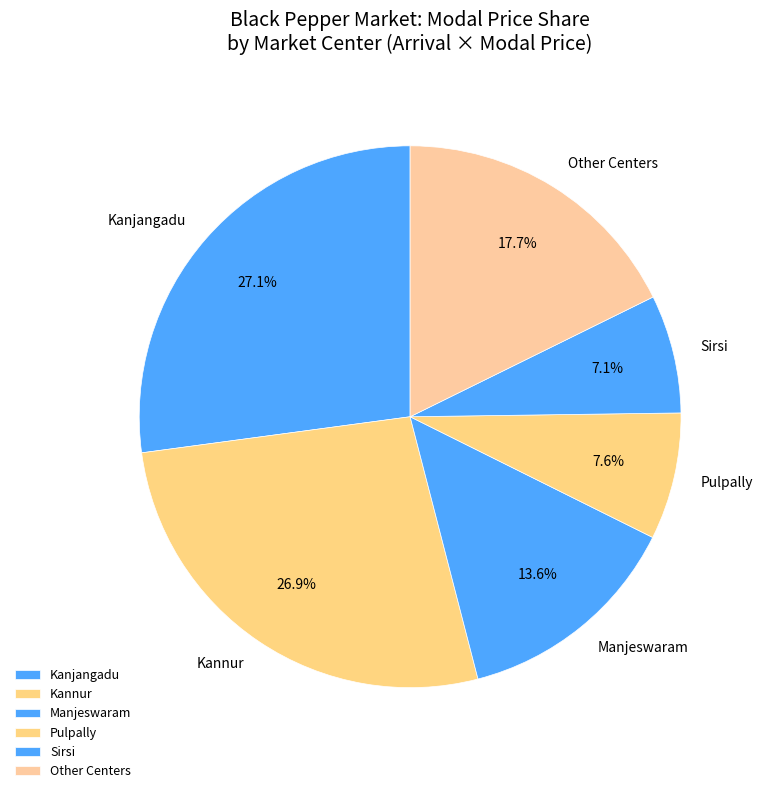

Count the number of slices in the pie.

6